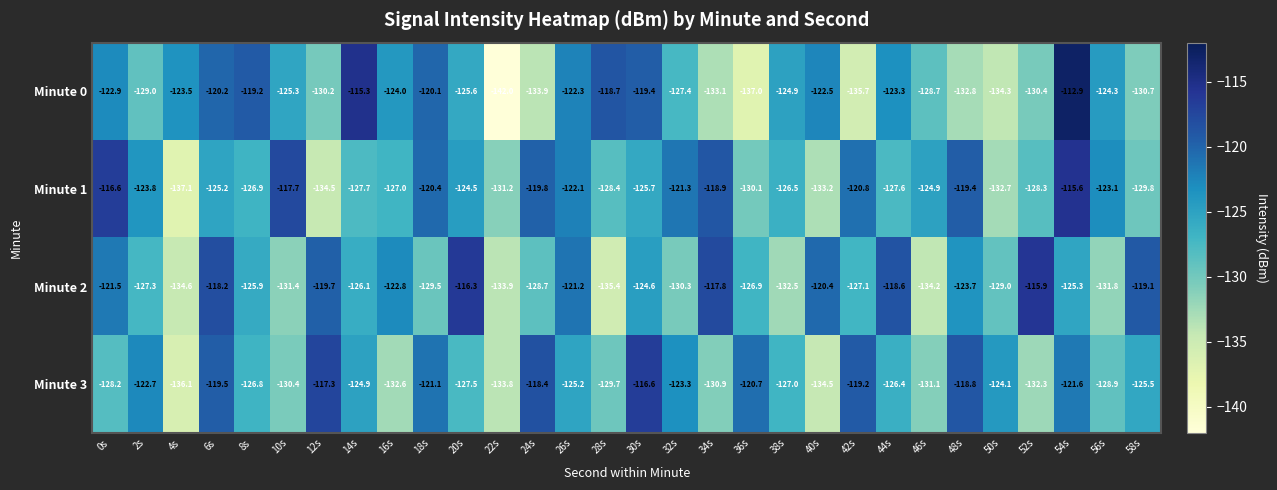

Where does the Minute 2 series first go above -125?

0s